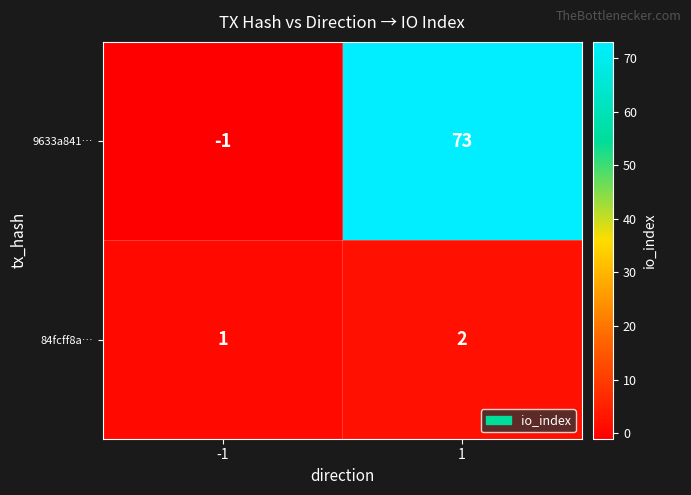

List the series in order of their overall mean, lowest first.

84fcff8a…, 9633a841…